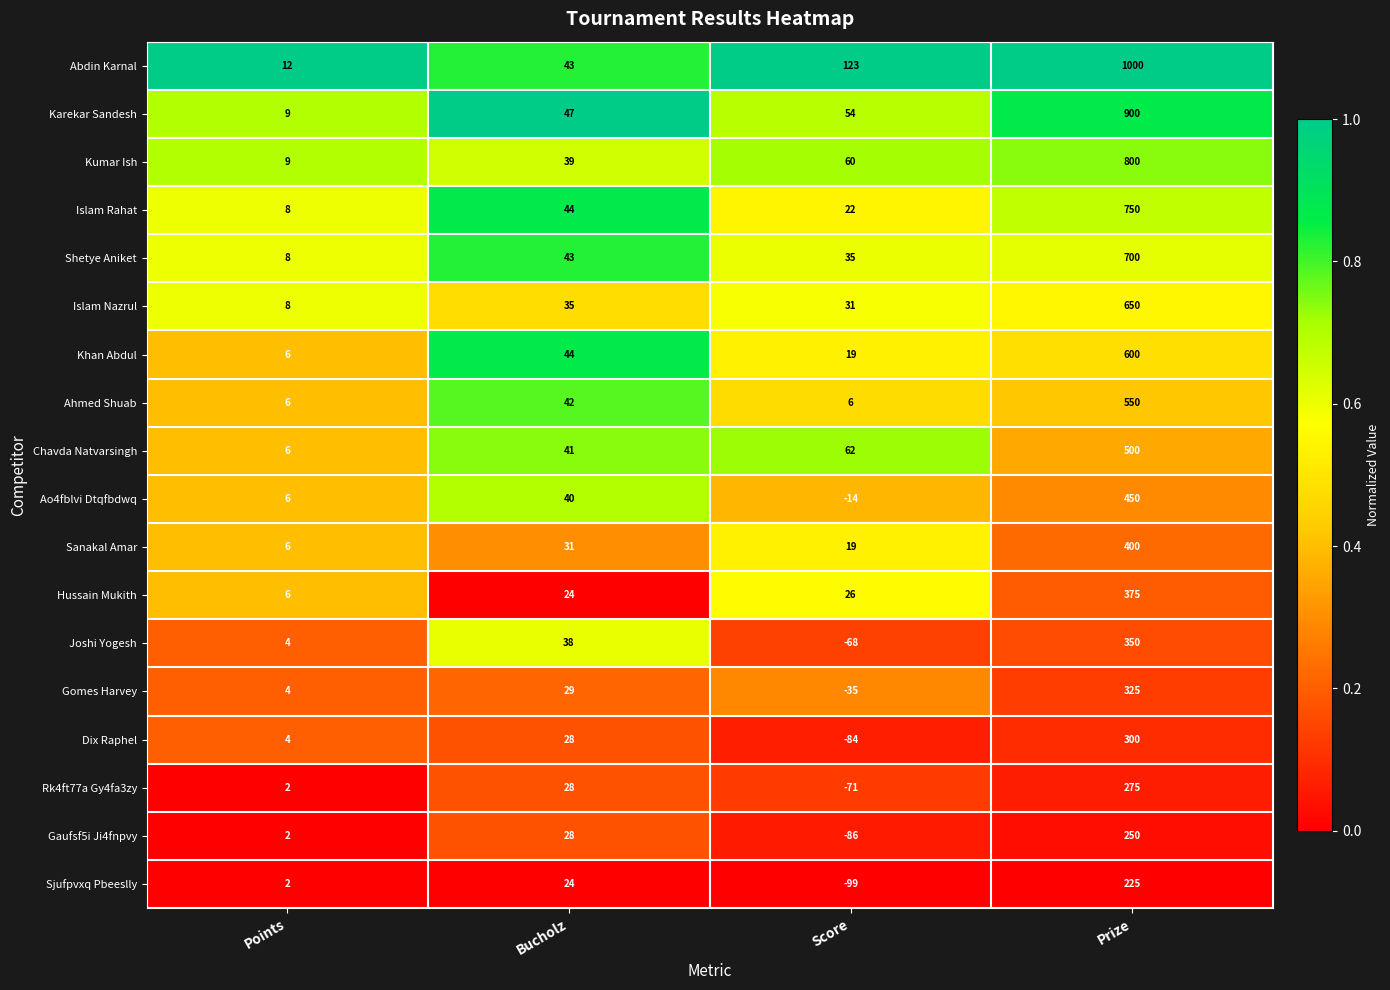

At which category is the sum across all series the highest?

Prize